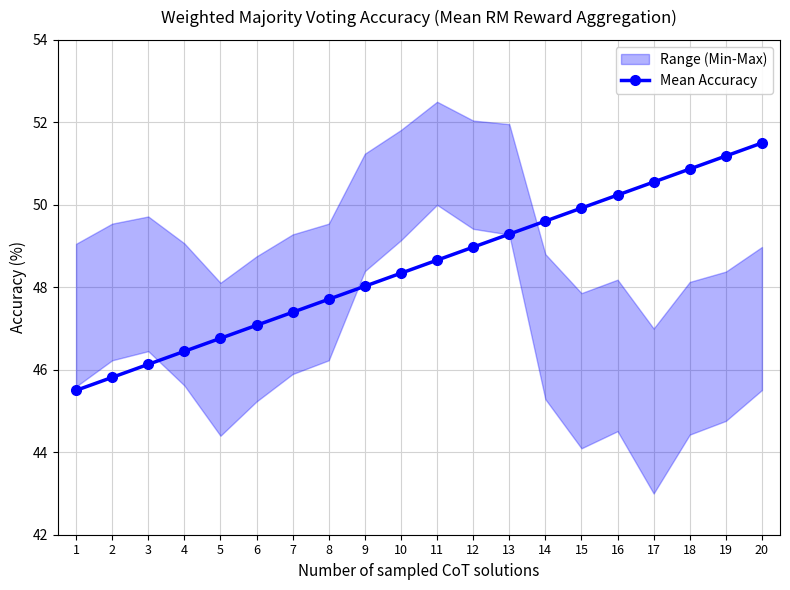

How many values exceed 48?

12